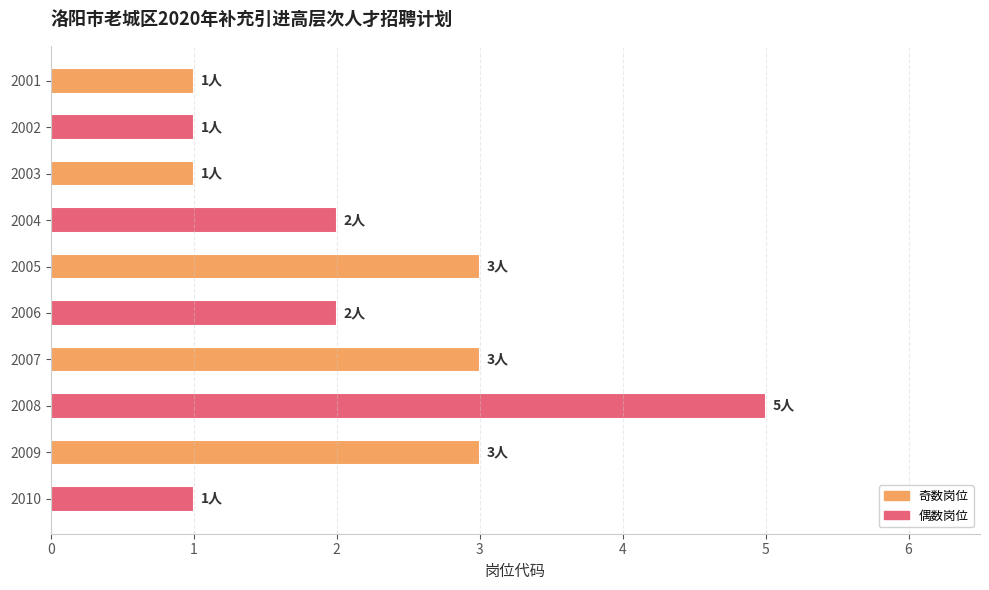

What is the change in value from 2003 to 2005?

+2